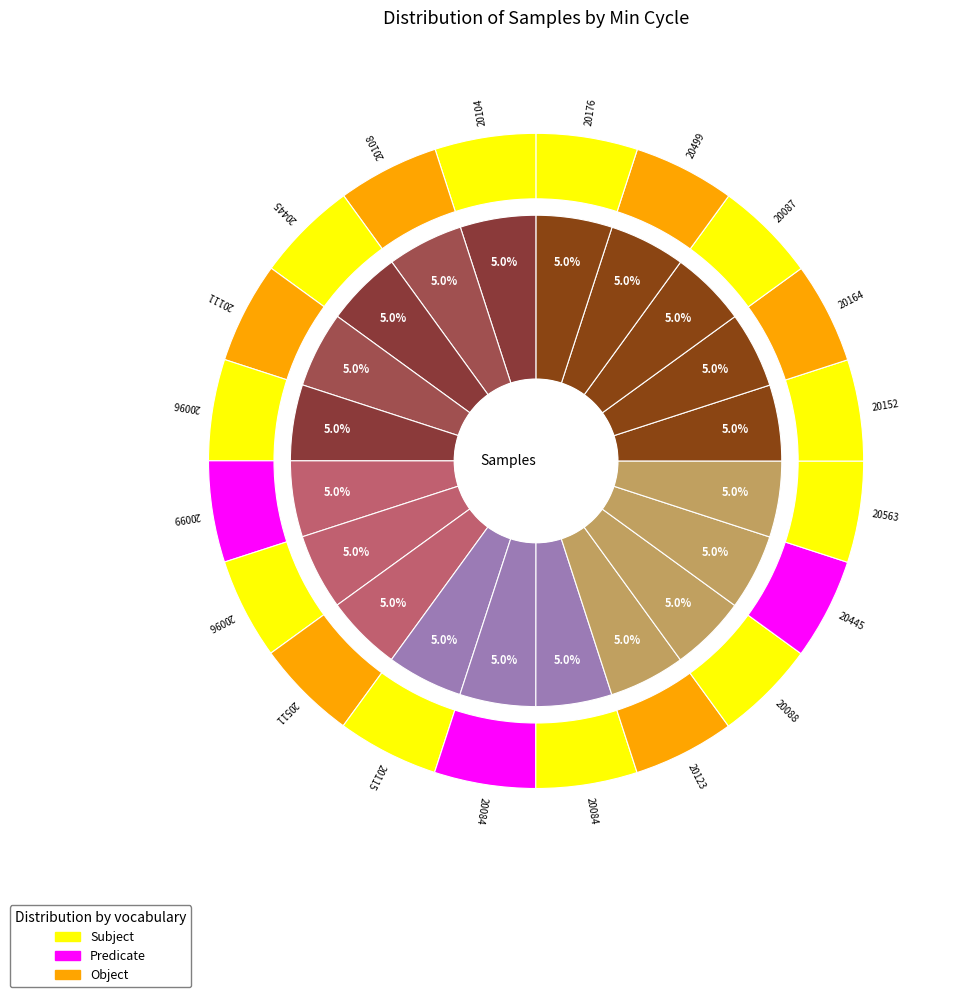

What is the change in value from 20088 to 20084?

+178